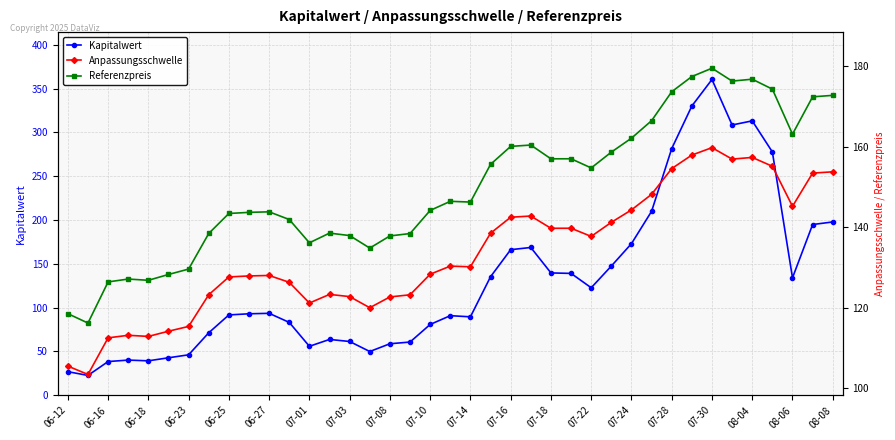

What is the difference between the maximum and minimum values in the Referenzpreis series?

63.3